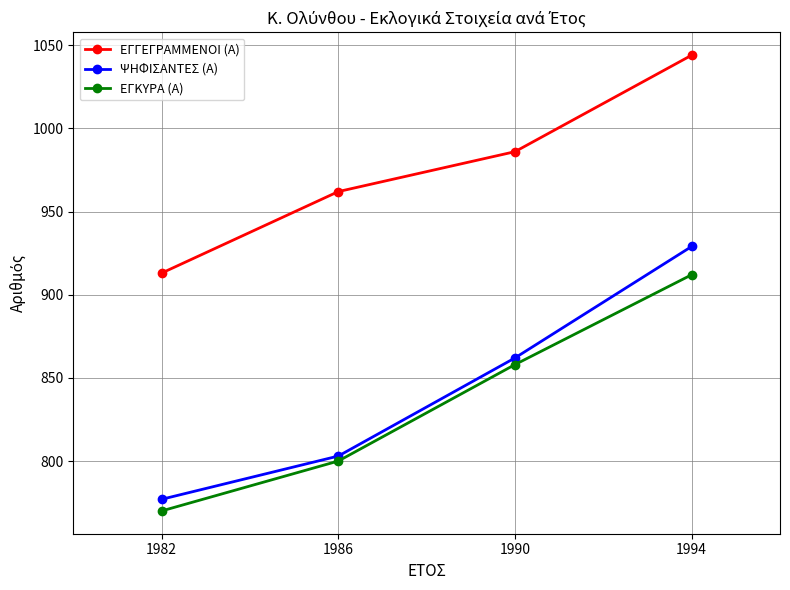

The ΕΓΓΕΓΡΑΜΜΕΝΟΙ (Α) series shows 1443 at 1994. True or false?

False